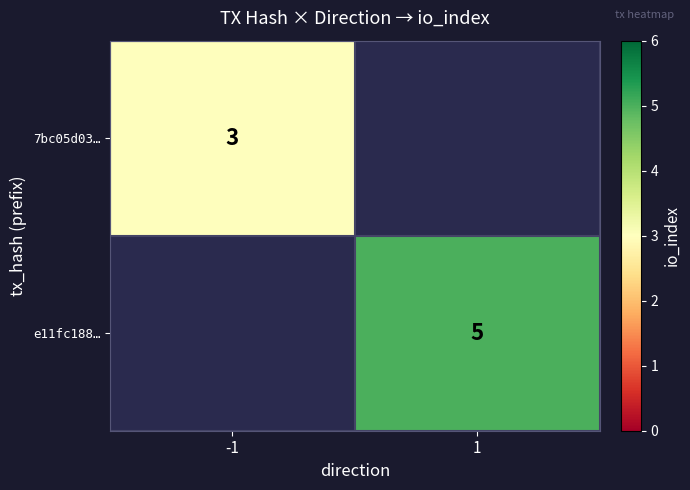

The value of 7bc05d03… at -1 is 3. True or false?

True